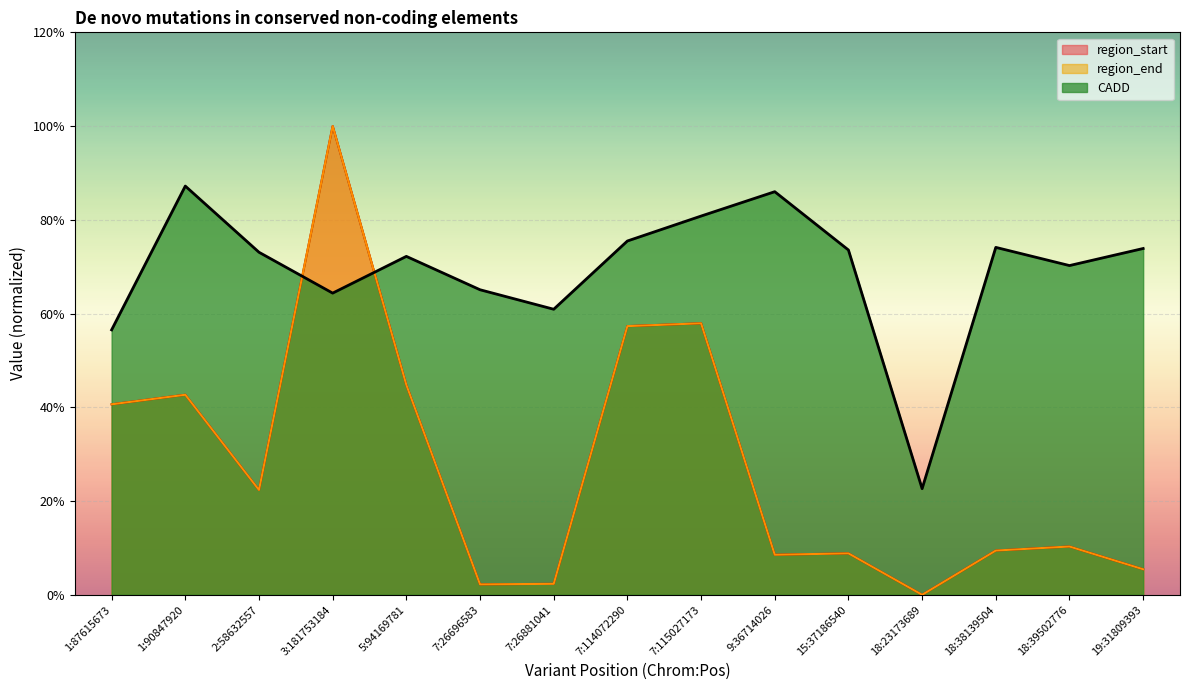

Rank the series by their maximum value, from lowest to highest.

CADD, region_start, region_end